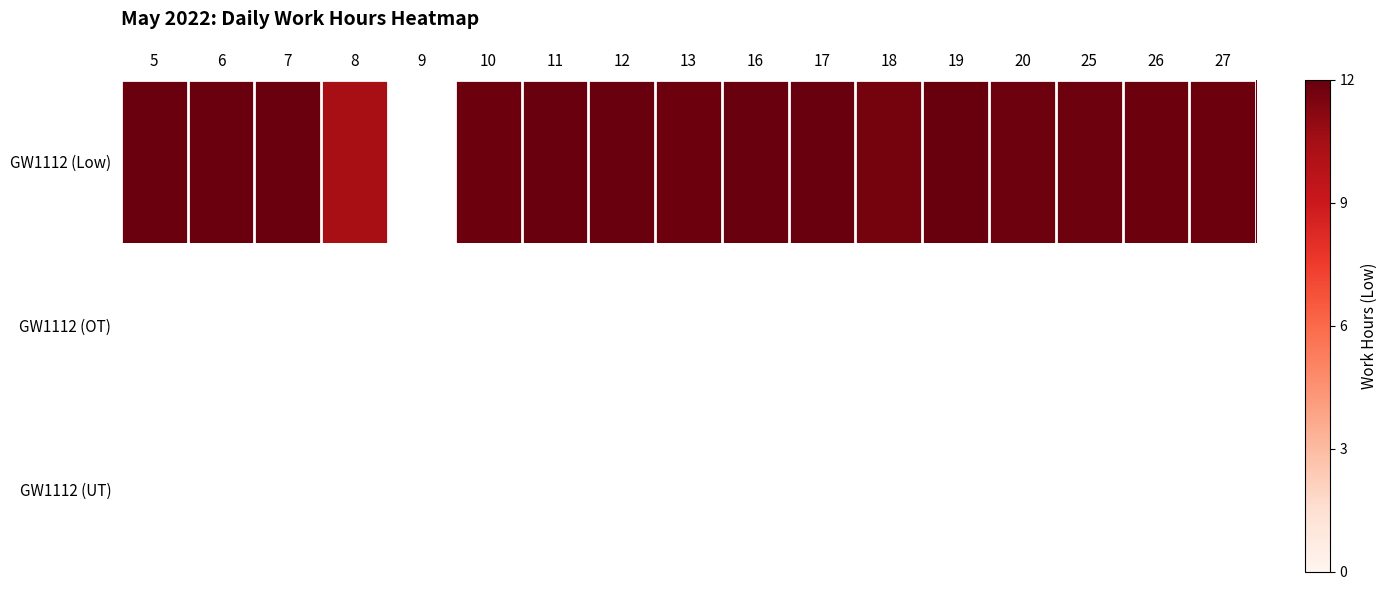

At 12, list the series in order from largest to smallest.

GW1112 (Low), GW1112 (OT), GW1112 (UT)